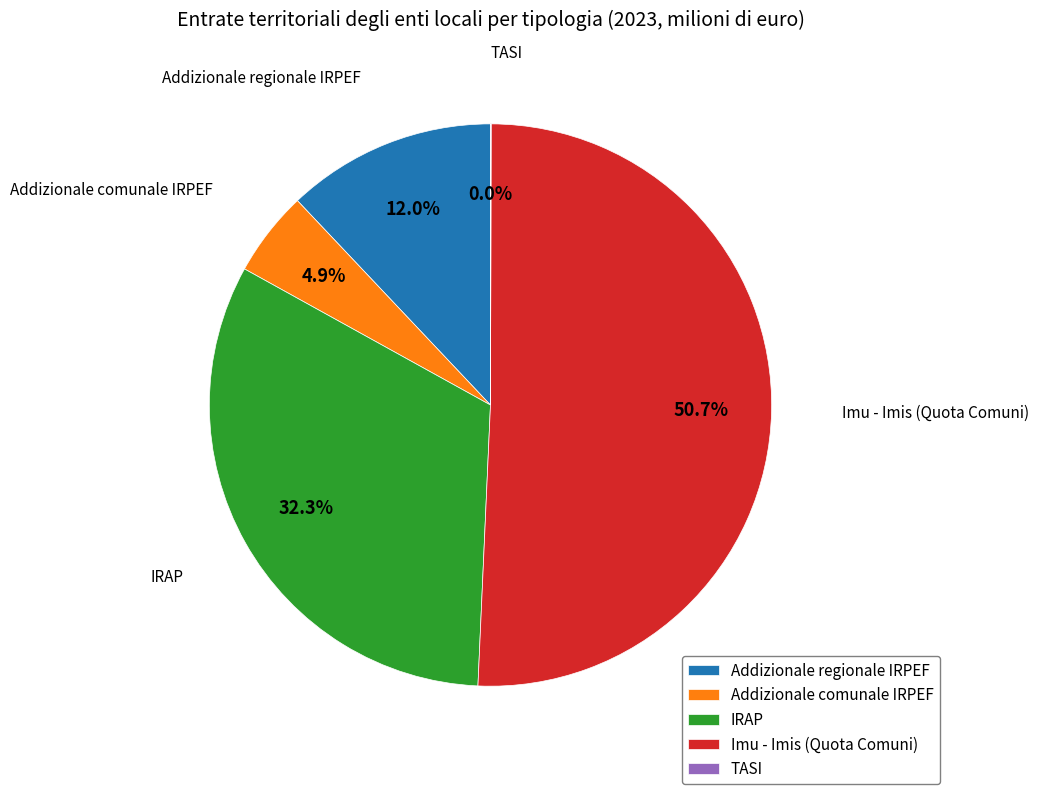

Is there a majority slice in this chart?

Yes